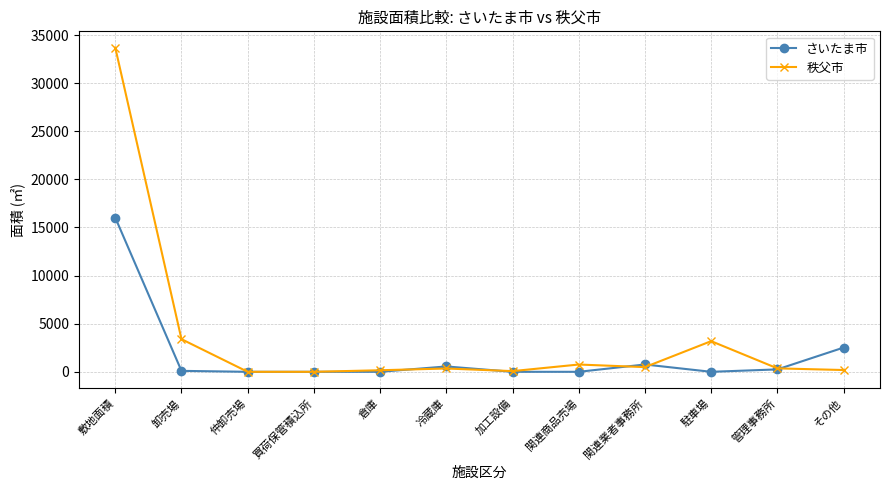

What is the difference between the highest and lowest values at その他?

2334